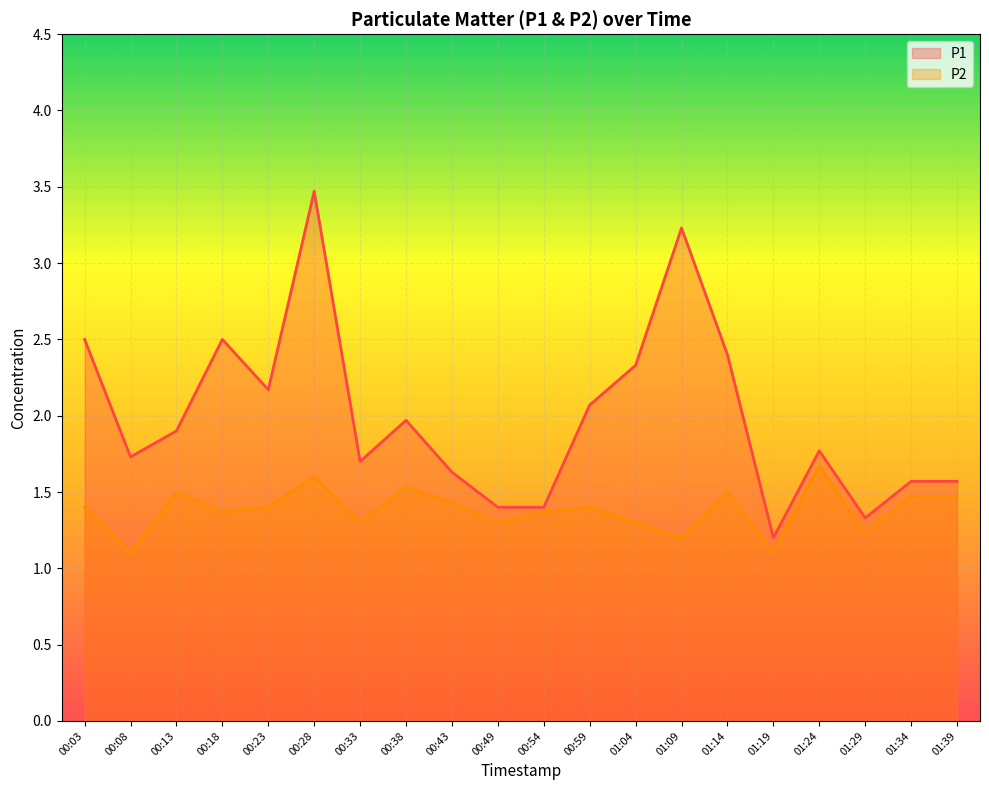

Where is P2 nearest to the value 1?

00:08